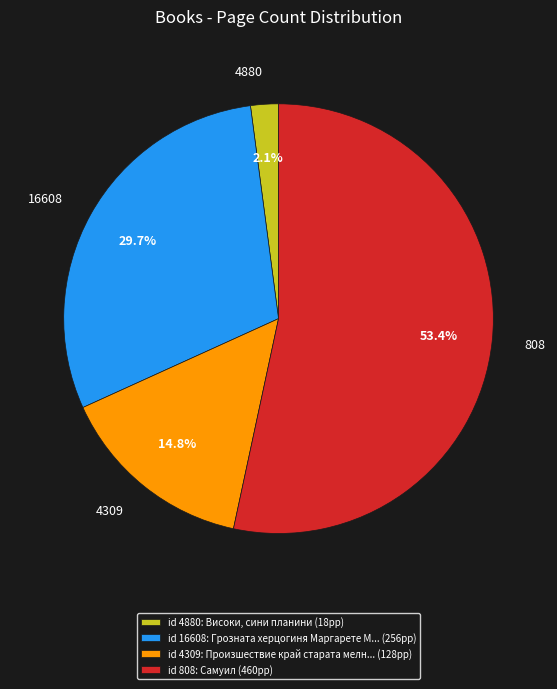

Rank the categories by value from lowest to highest.

4880, 4309, 16608, 808